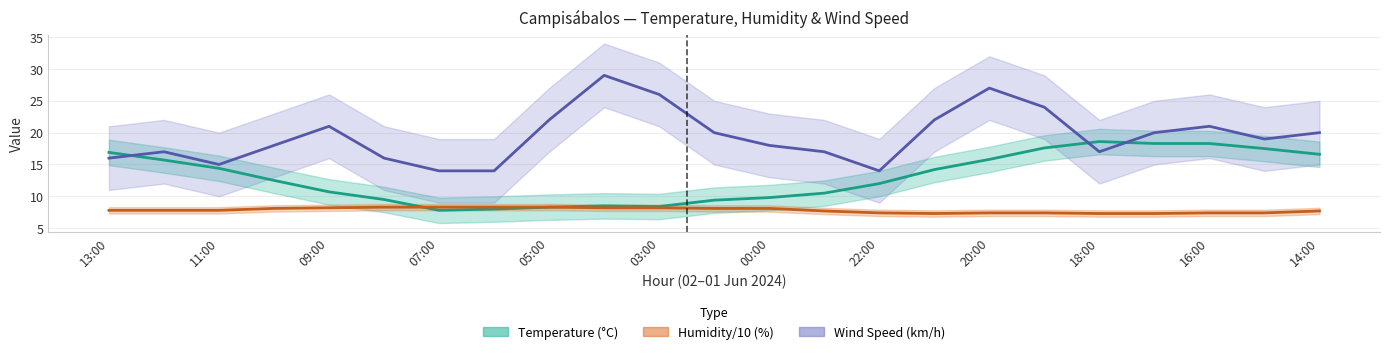

True or false: Humidity/10 (%) and Temperature (°C) intersect in this chart.

True